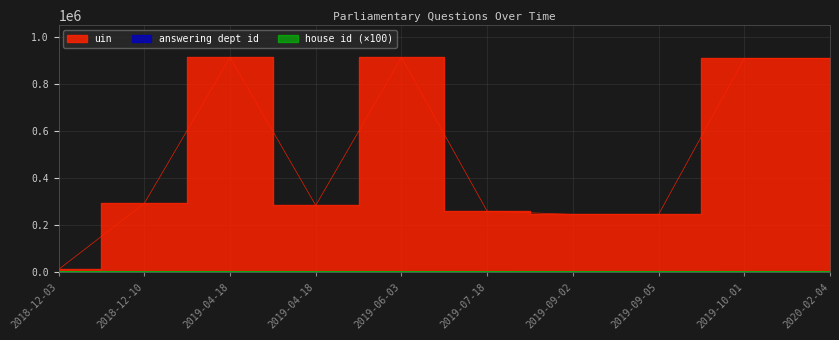

What is the label of the 4th point from the left?

2019-04-18